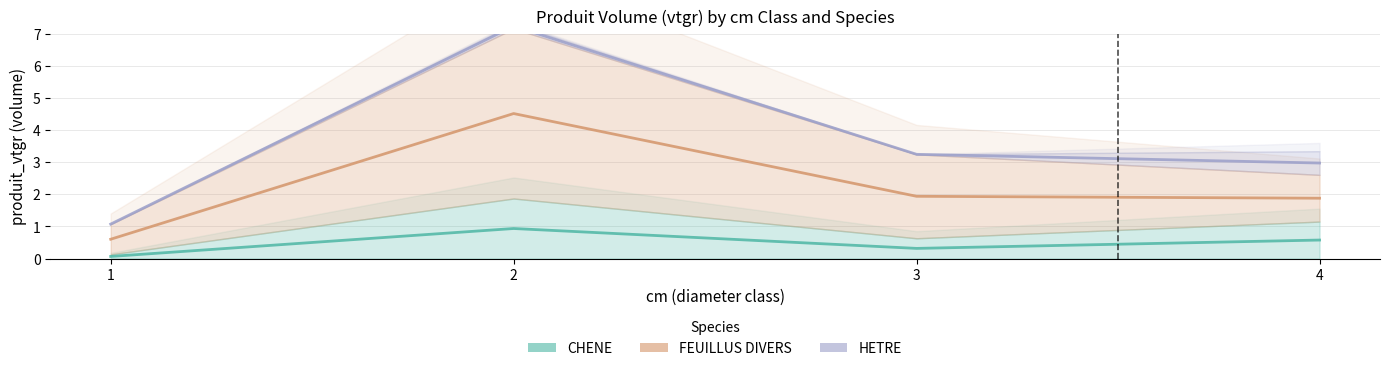

Which category has the highest value across all series?

2